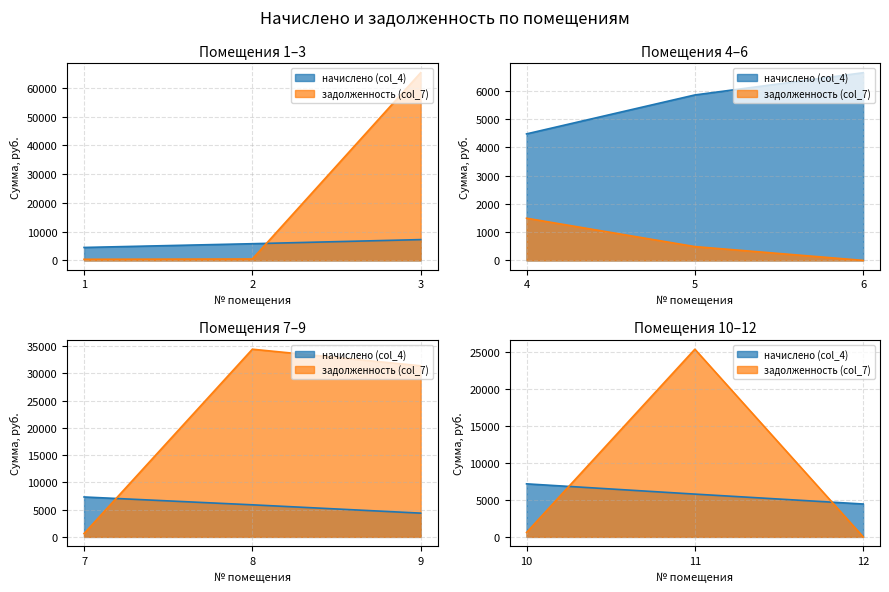

What is the difference between the задолженность (col_7) values at 6 and 1?

374.5